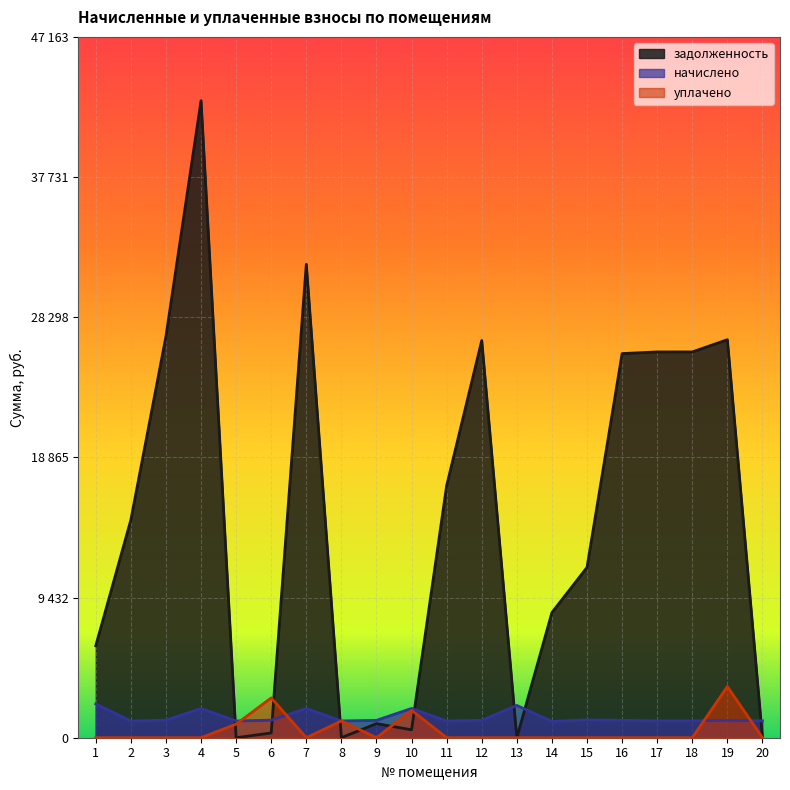

How many values in the задолженность series exceed 14659?

10